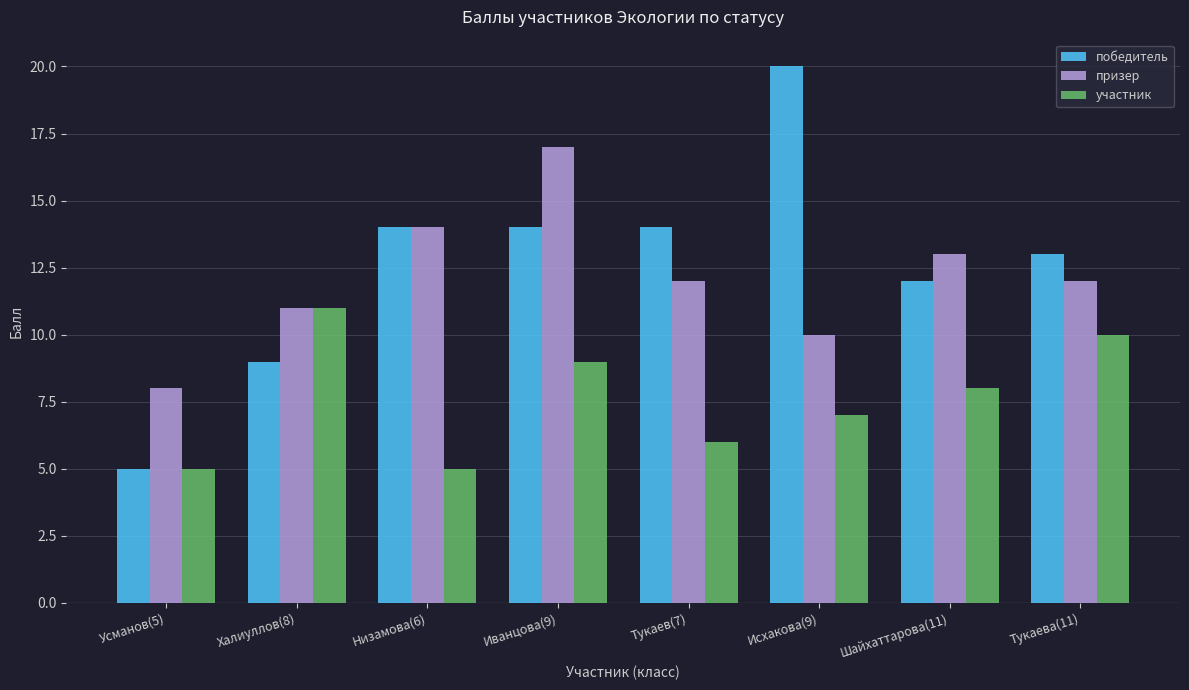

What is the sum of all победитель values?

101